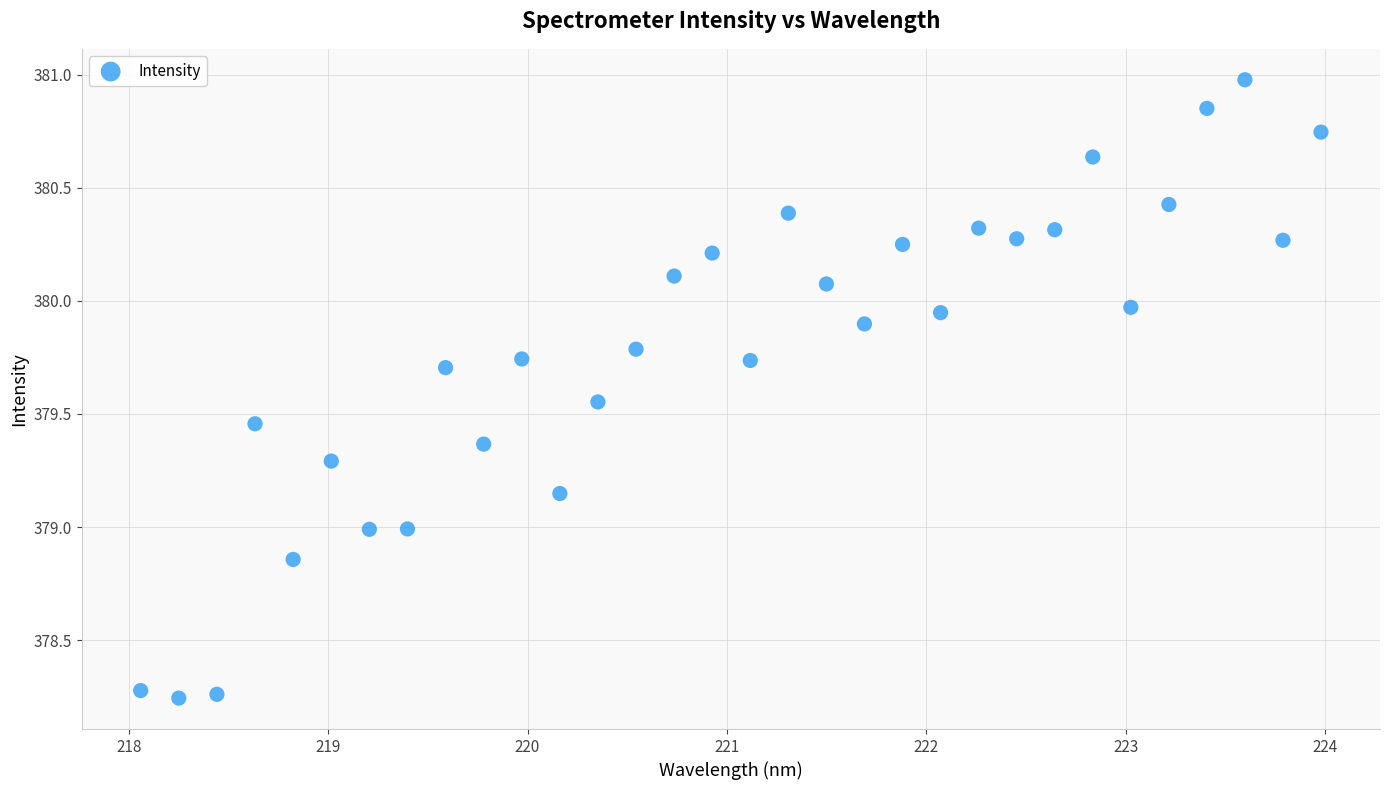

What is the range of Y values (max minus min)?

2.7